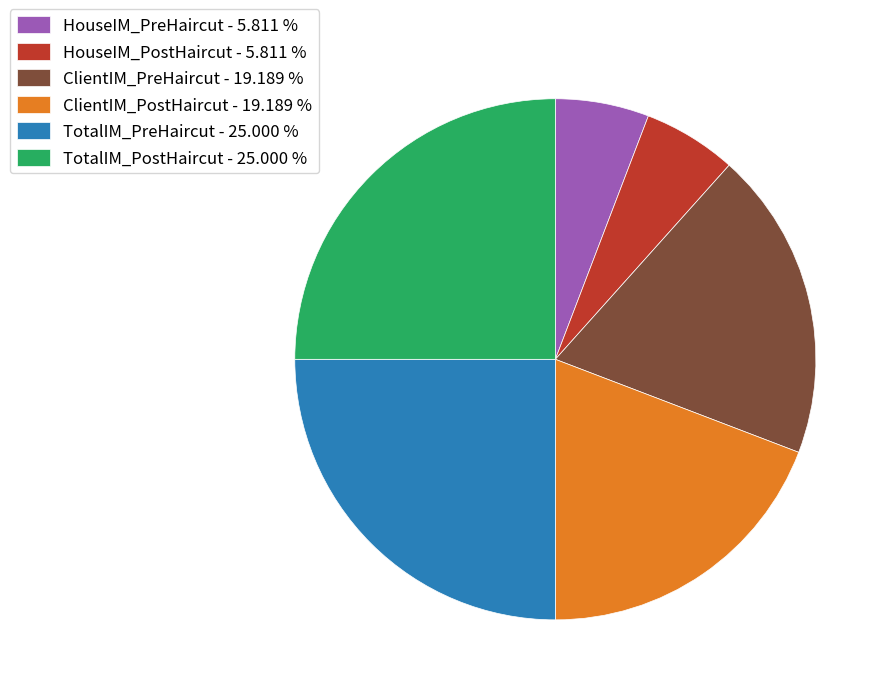

The TotalIM_PreHaircut slice represents 40% of the pie. True or false?

False